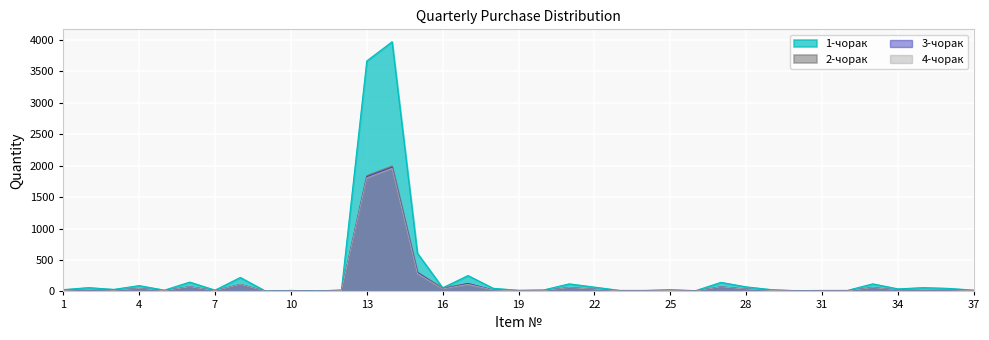

True or false: 1-чорак and 3-чорак cross at least once.

False